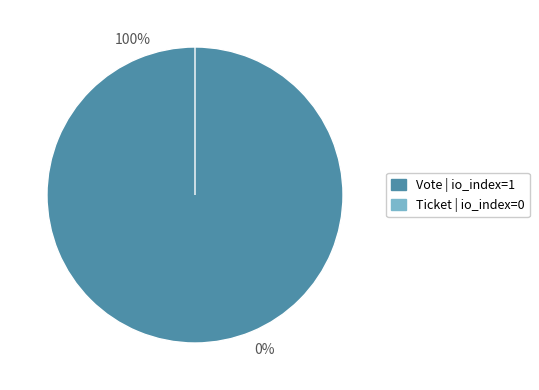

Which slice is the smallest?

Ticket (io_index=0)